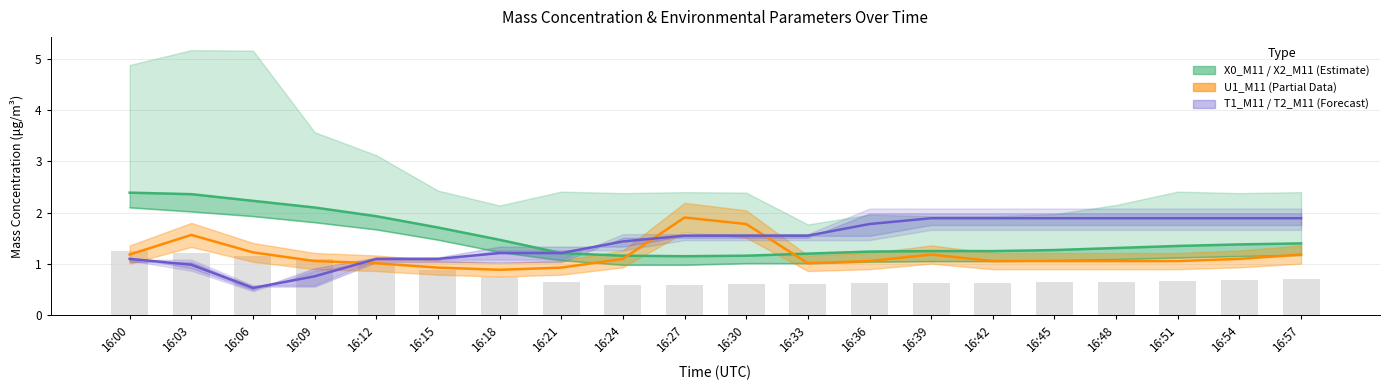

What is the lowest value of the U1_M11 series?

0.9